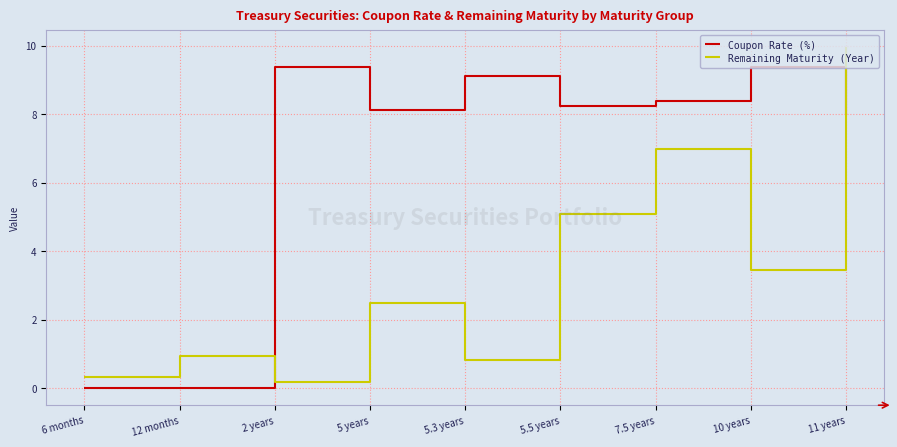

Rank the categories by Remaining Maturity (Year) value from lowest to highest.

2 years, 6 months, 5.3 years, 12 months, 5 years, 10 years, 5.5 years, 7.5 years, 11 years